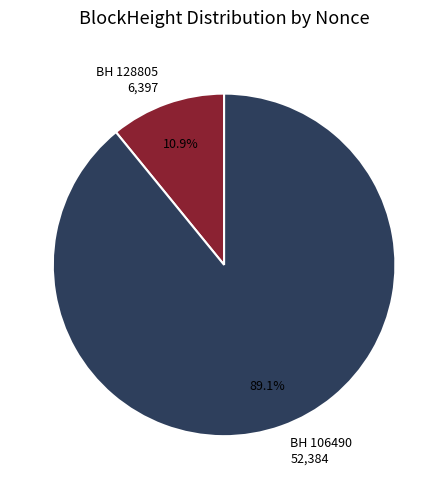

Does any single category account for the majority?

Yes